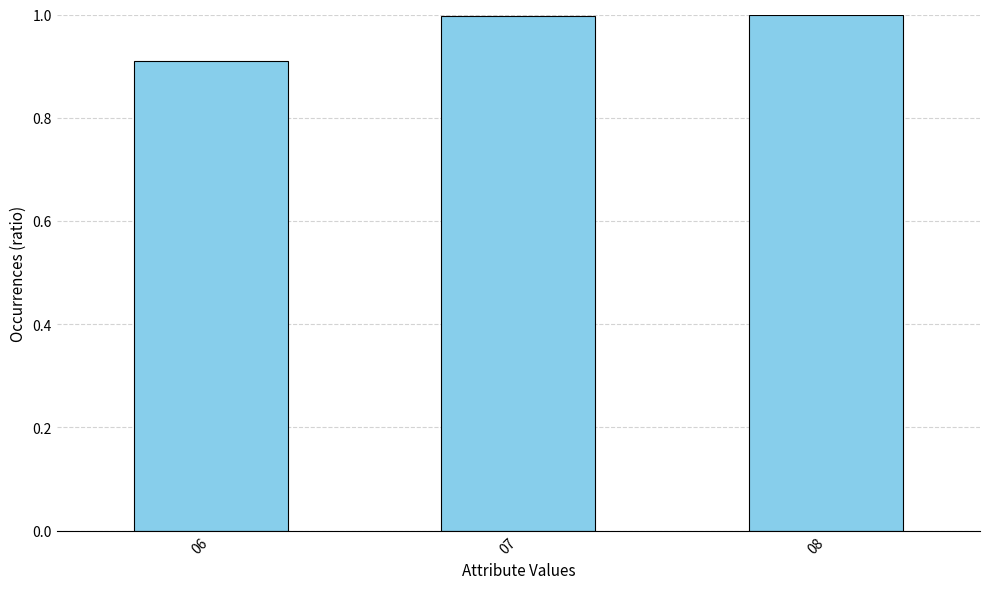

What is the sum of the values at 06 and 07?

1.9